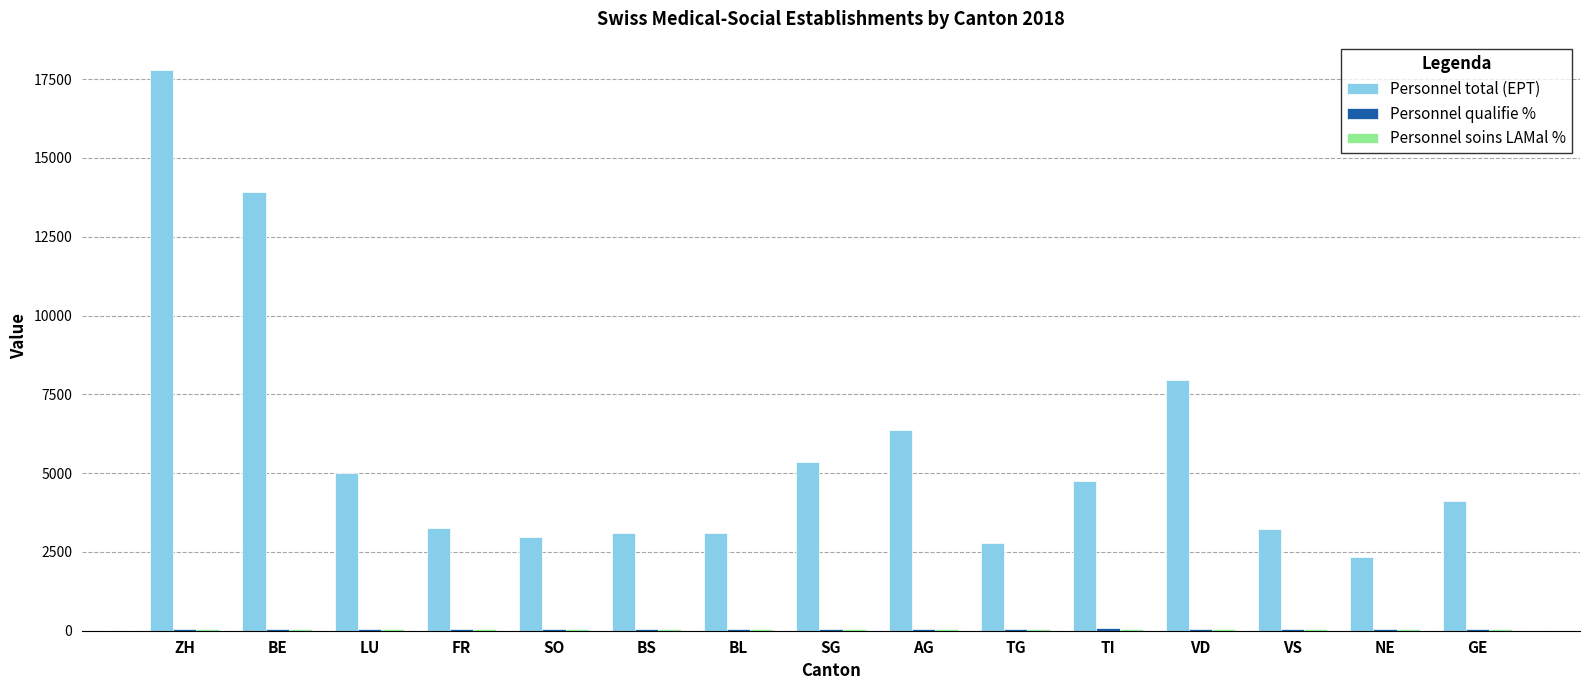

Which series has the largest total across all categories?

Personnel total (EPT)